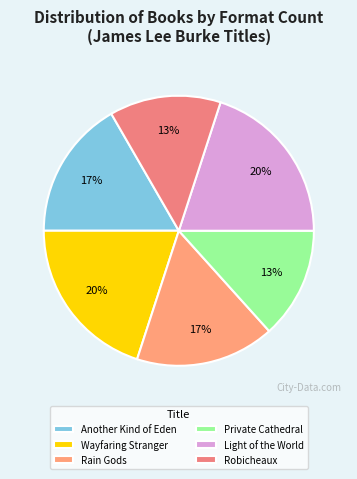

To the nearest percent, what portion does Light of the World represent?

20%